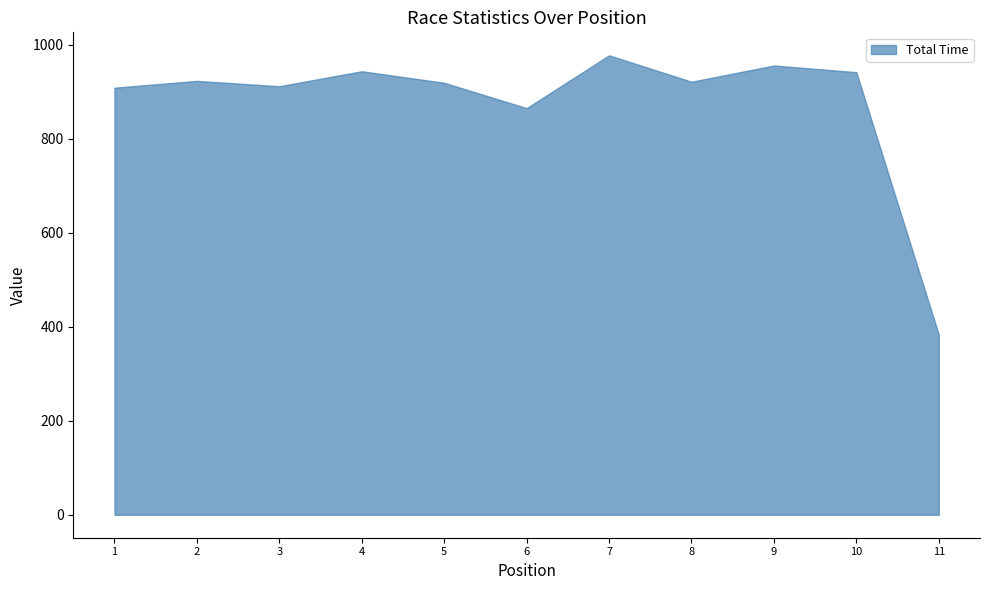

What is the greatest value displayed?

977.1